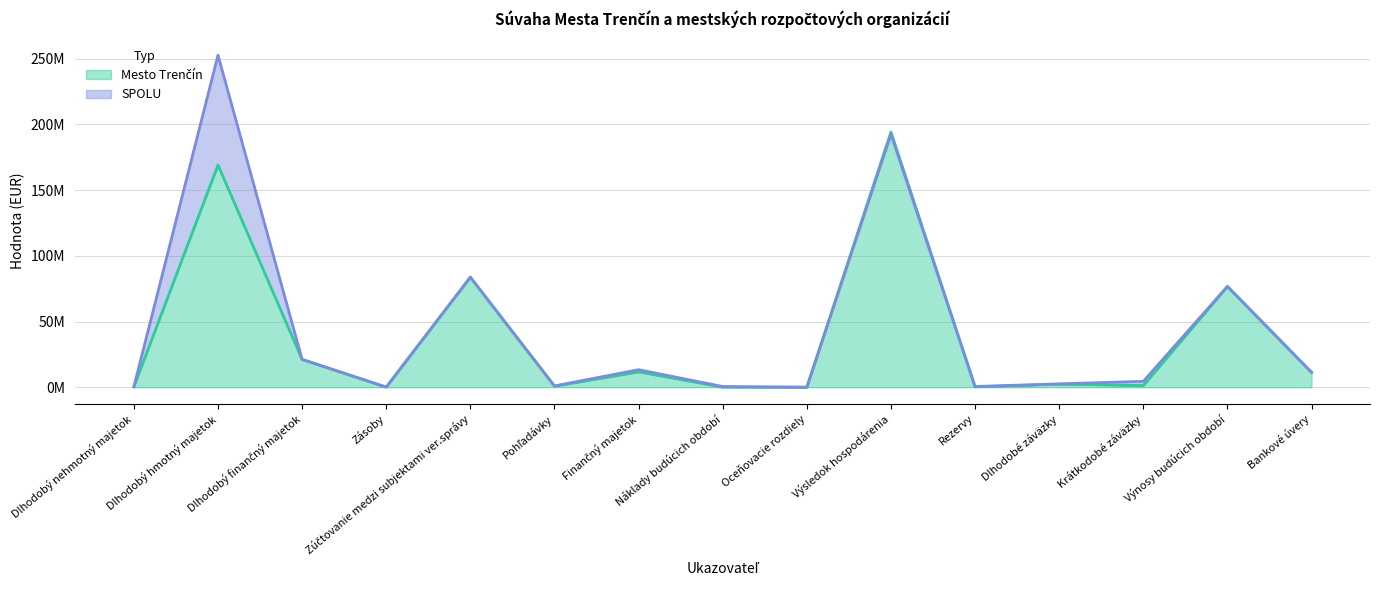

What is the average value of the Mesto Trenčín series?

38198048.8